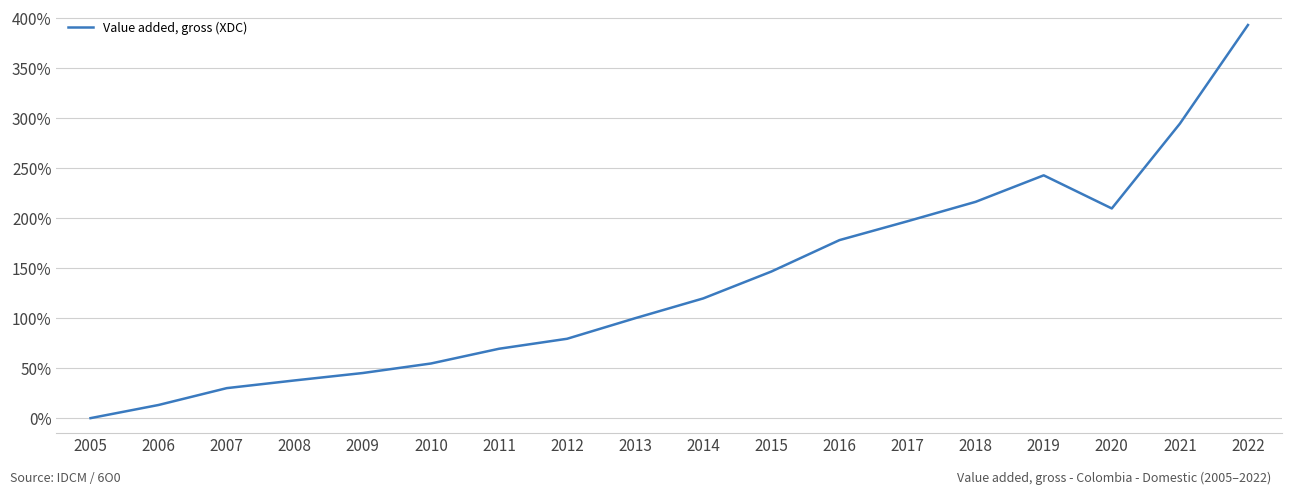

How many lines are shown in the chart?

1